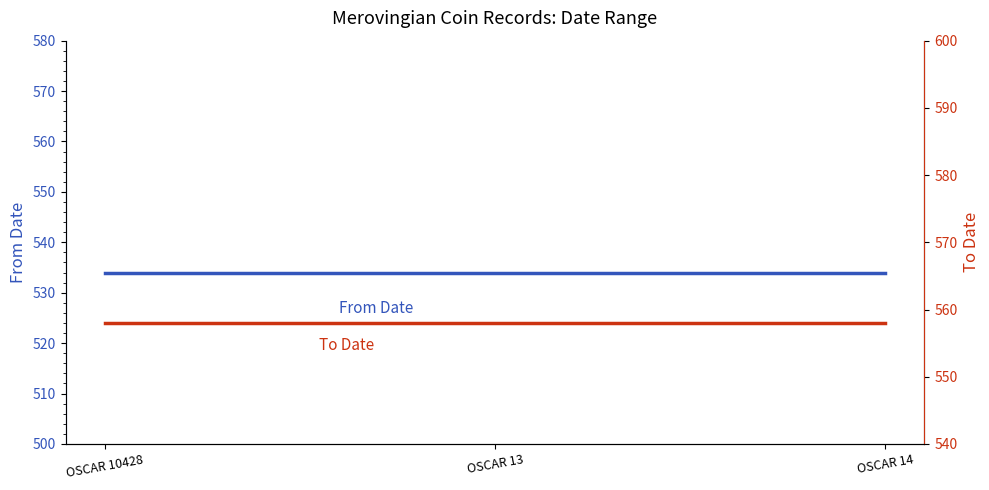

The value of From Date at OSCAR 10428 is 766. True or false?

False